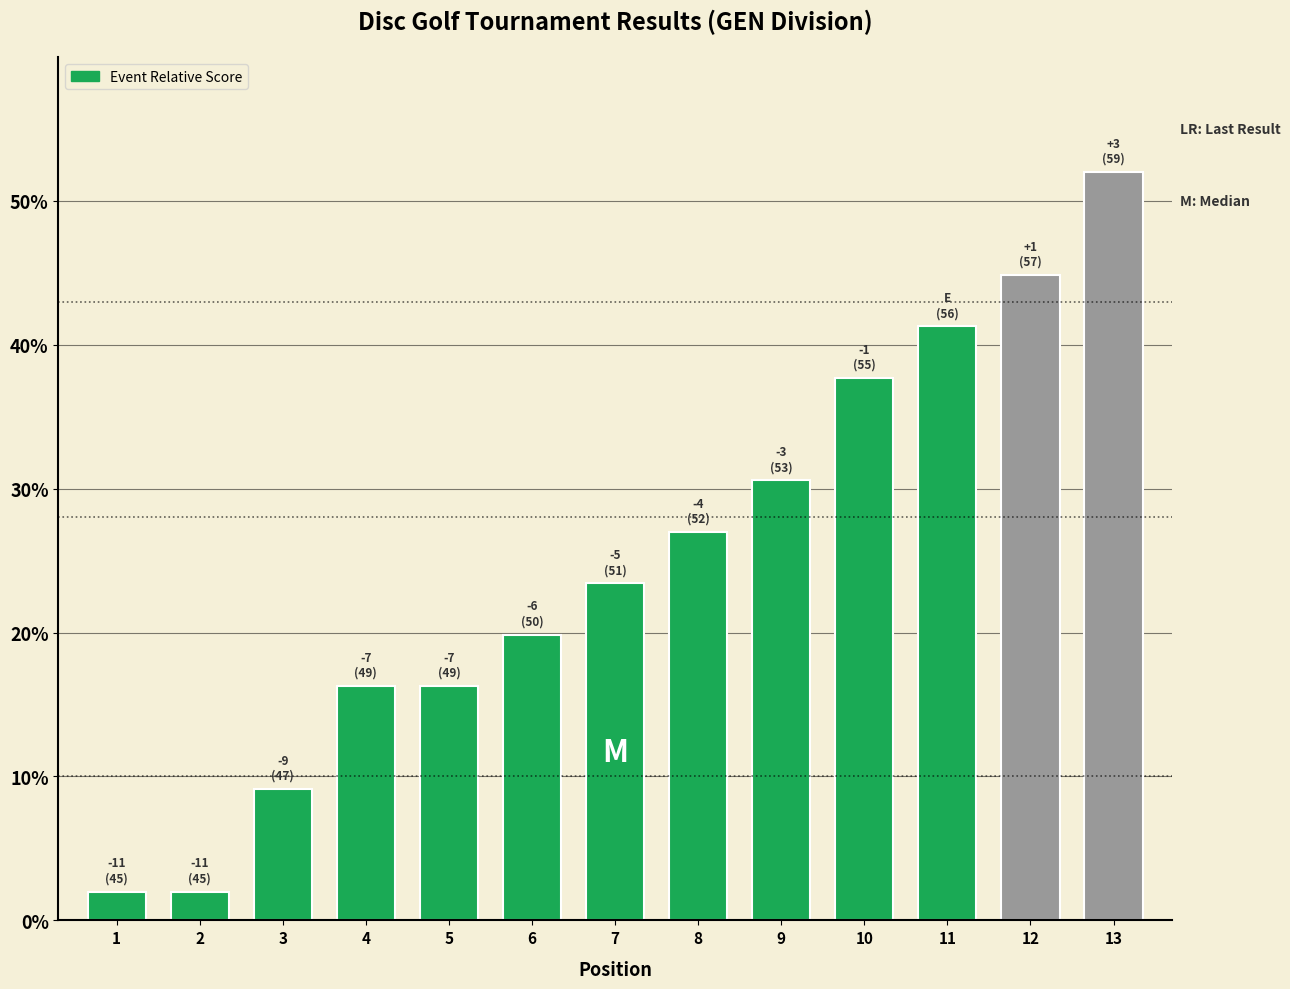

What is the ratio of the value at 7 to the value at 9?

0.8